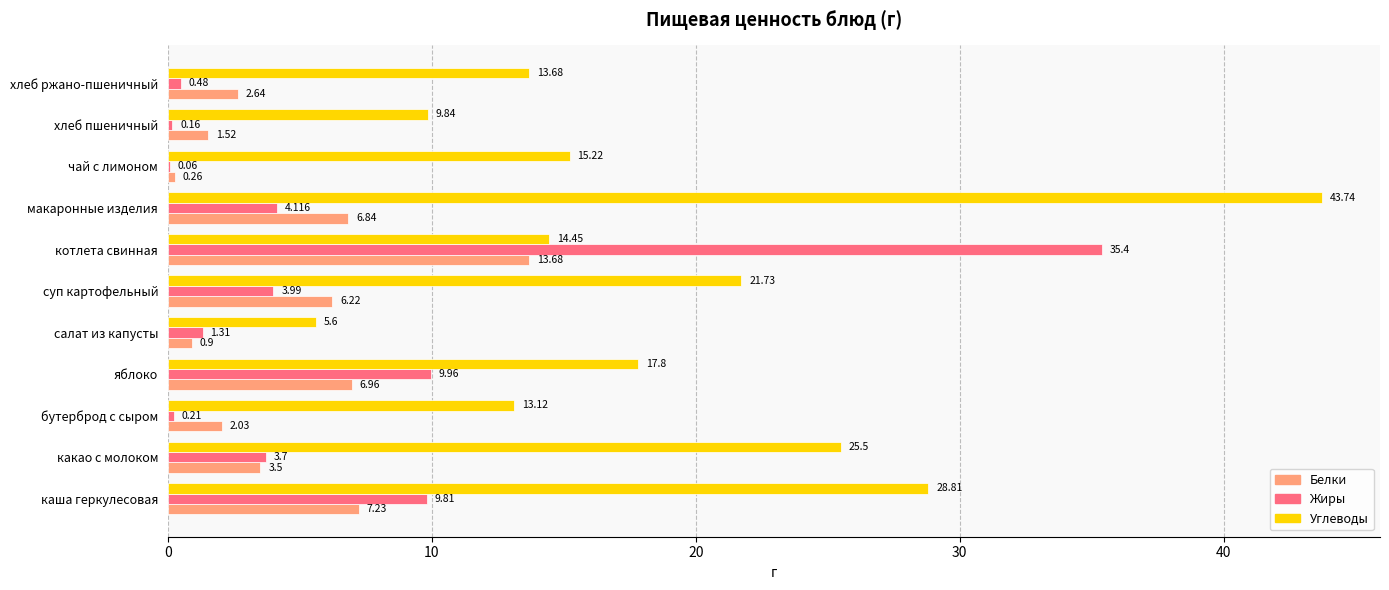

What is the sum of all Углеводы values?

209.5